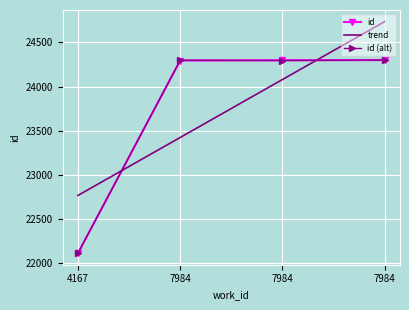

What is the average value of the id series?

23751.5